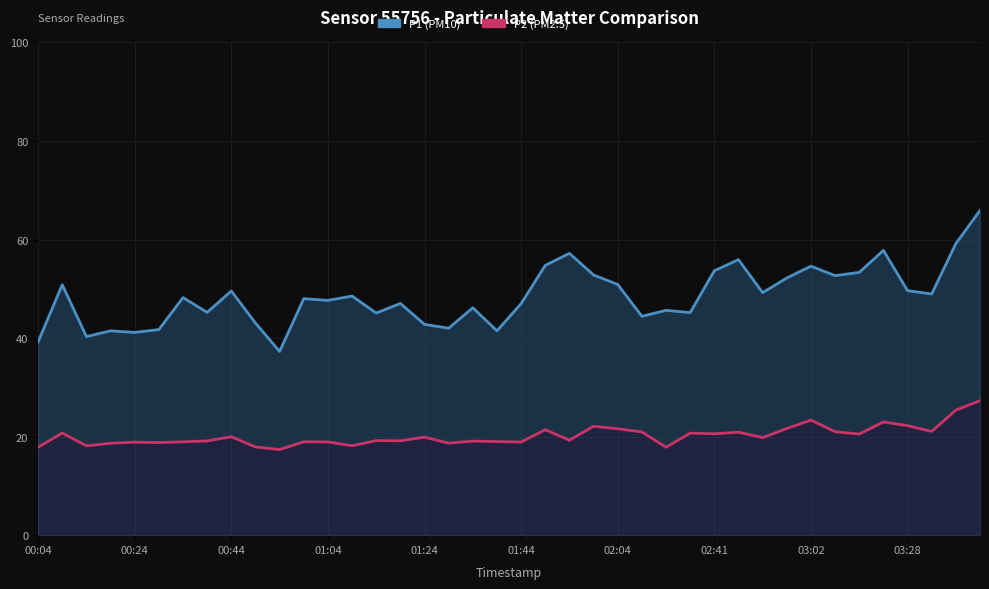

Which series has the largest total across all categories?

P1 (PM10)